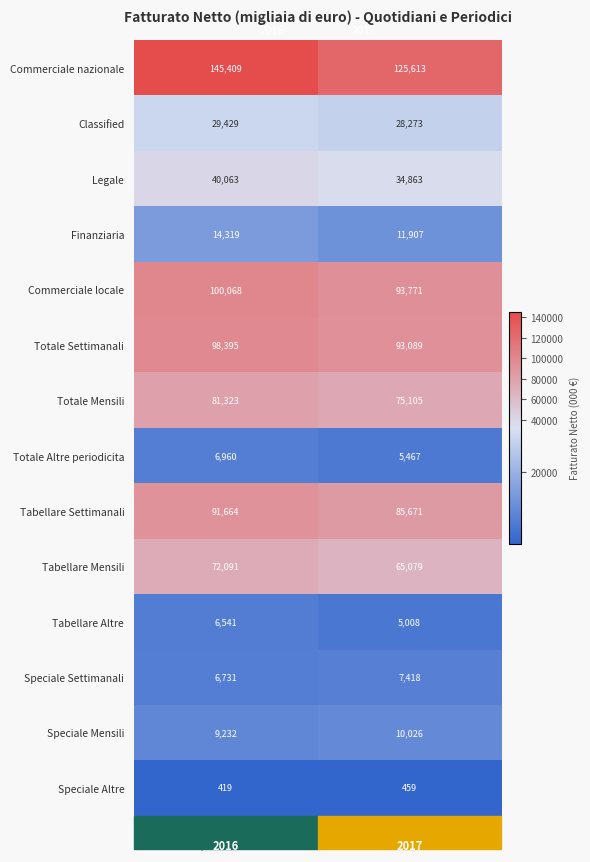

Which series has the largest total across all categories?

Commerciale nazionale